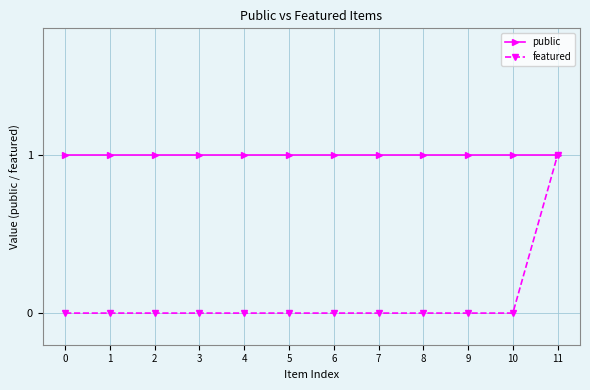

Which series has the largest total across all categories?

public